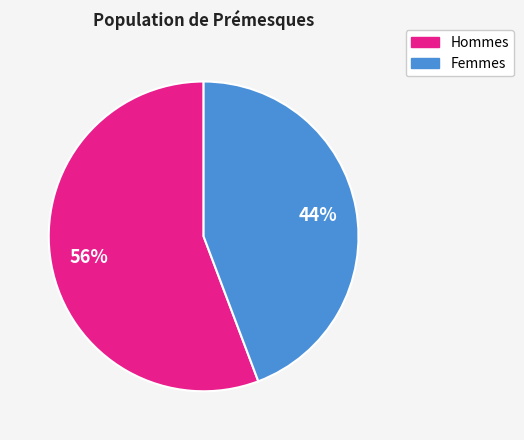

Does any single category account for the majority?

Yes